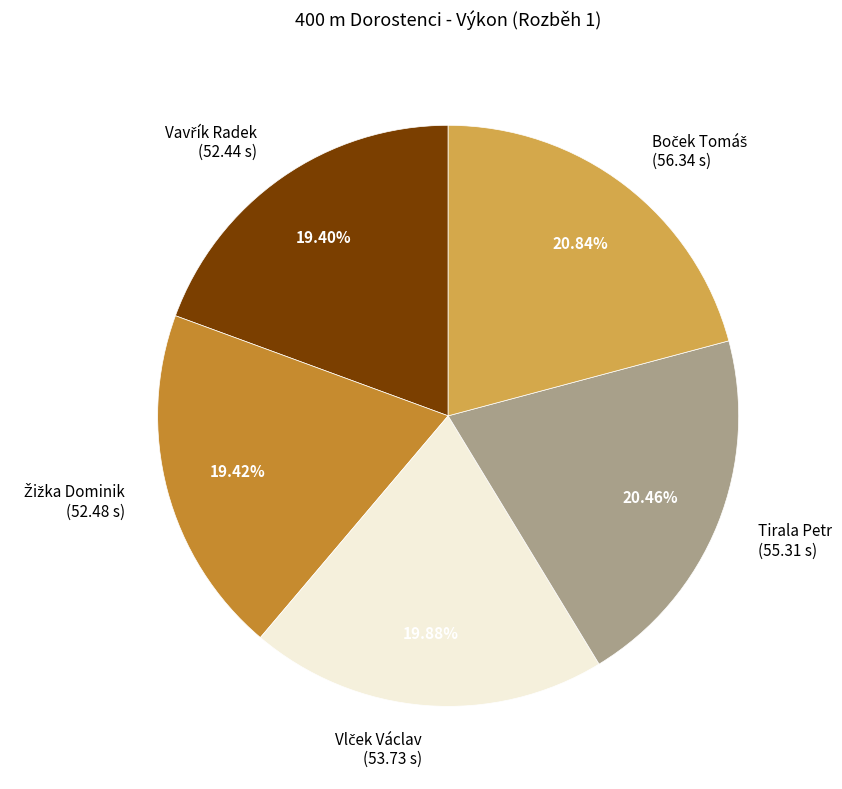

Does any single category account for the majority?

No